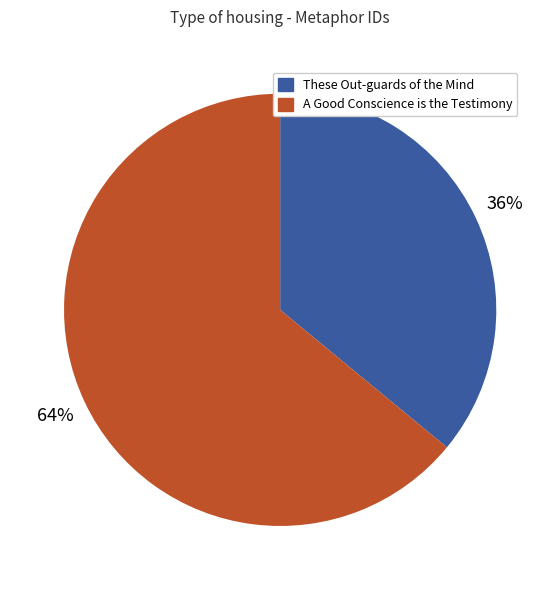

Does These Out-guards of the Mind represent more than half of the total?

No